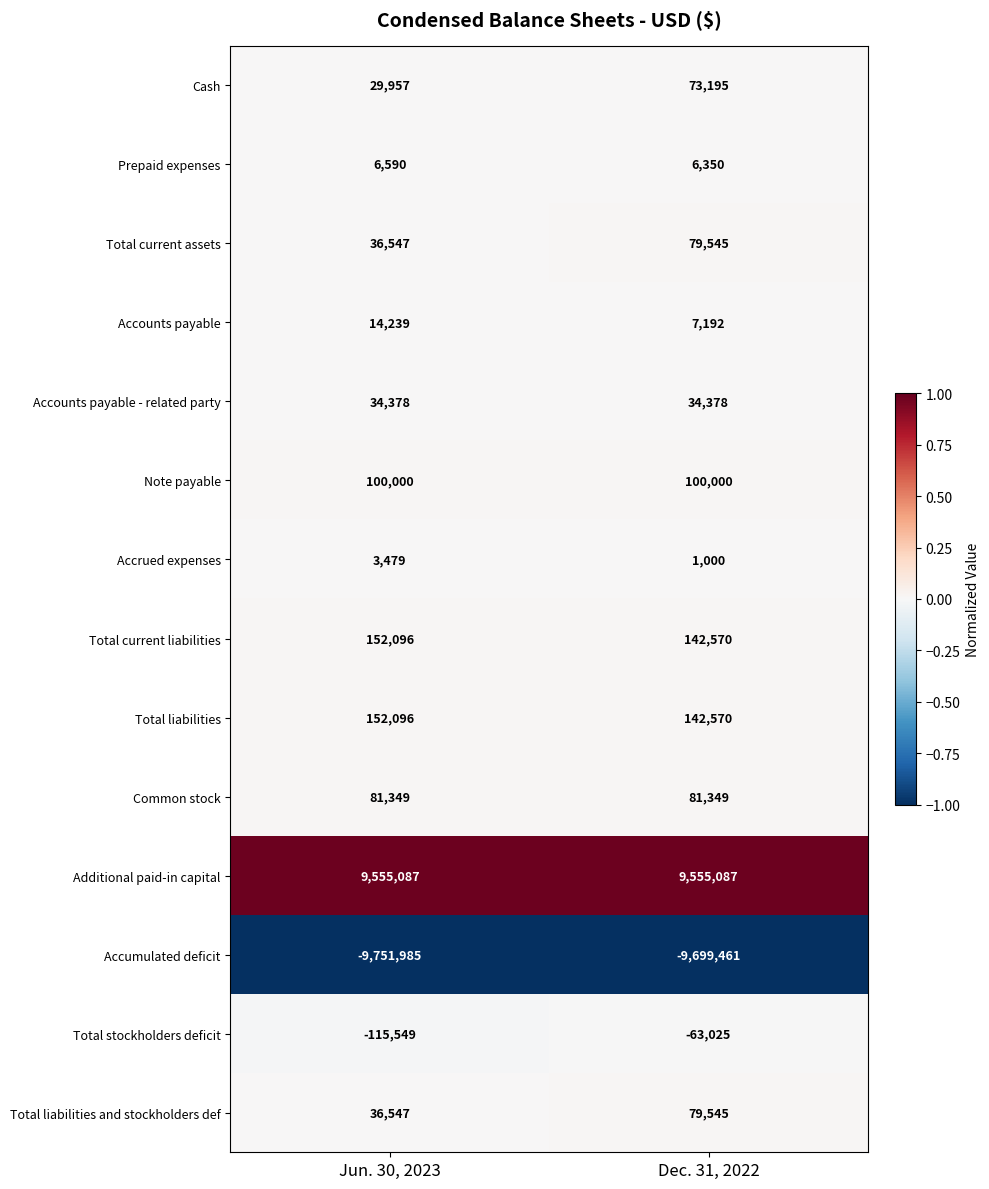

What is the approximate value of Accounts payable - related party at Dec. 31, 2022?

34378